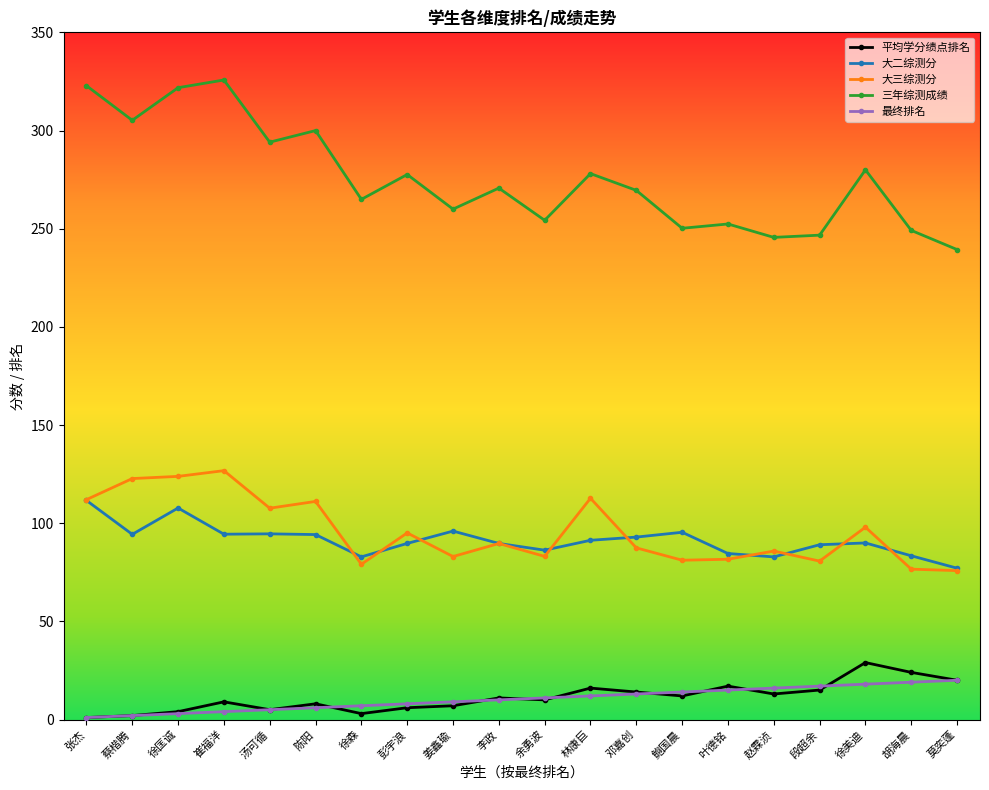

What is the label of the 19th point from the left?

胡海晨